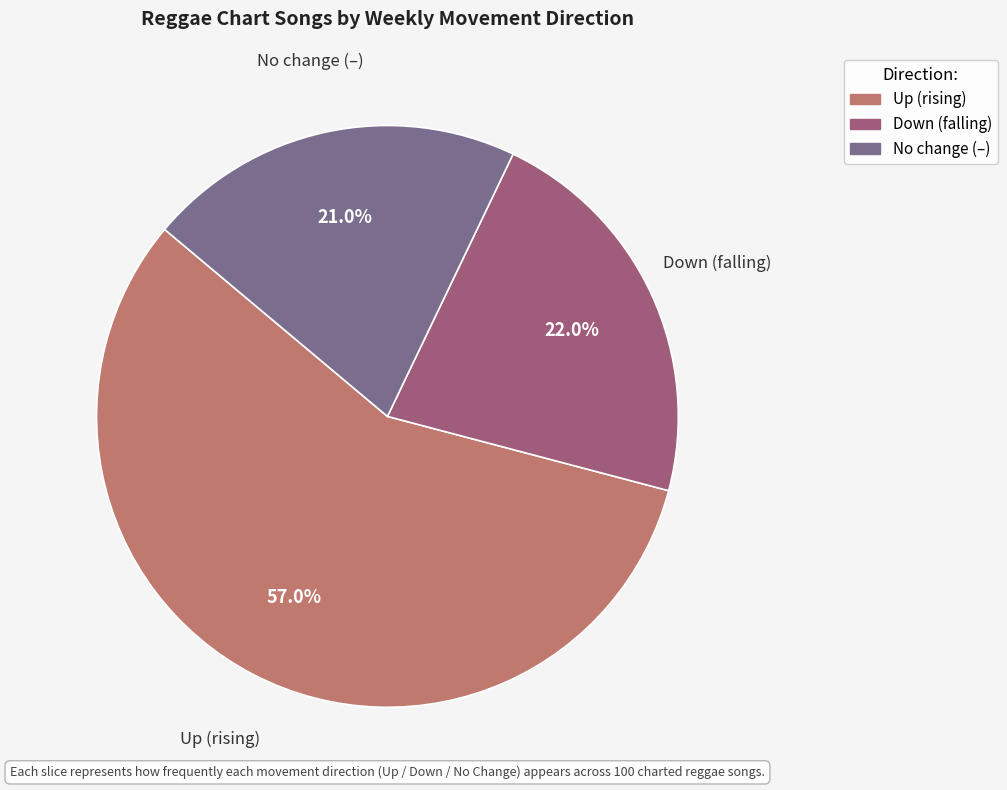

Does any single category account for the majority?

Yes